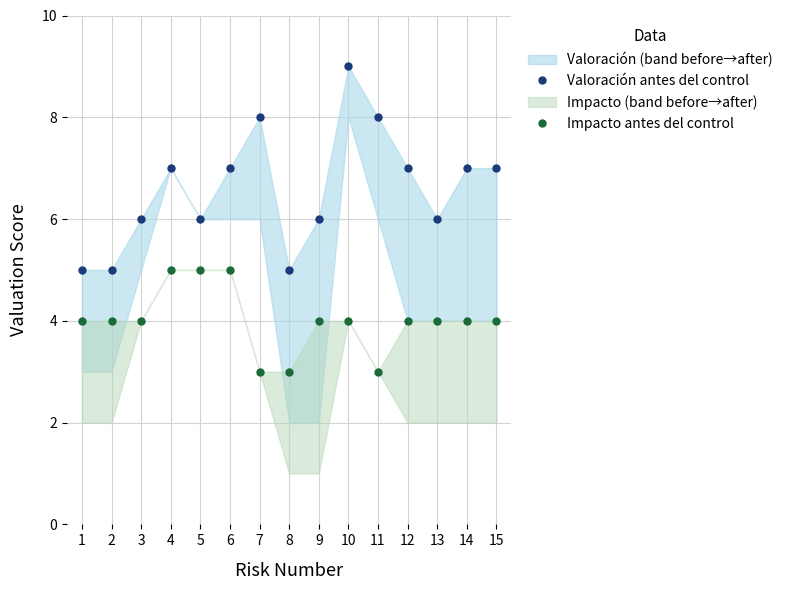

True or false: Impacto antes del control has a value of 3 at 6.

False